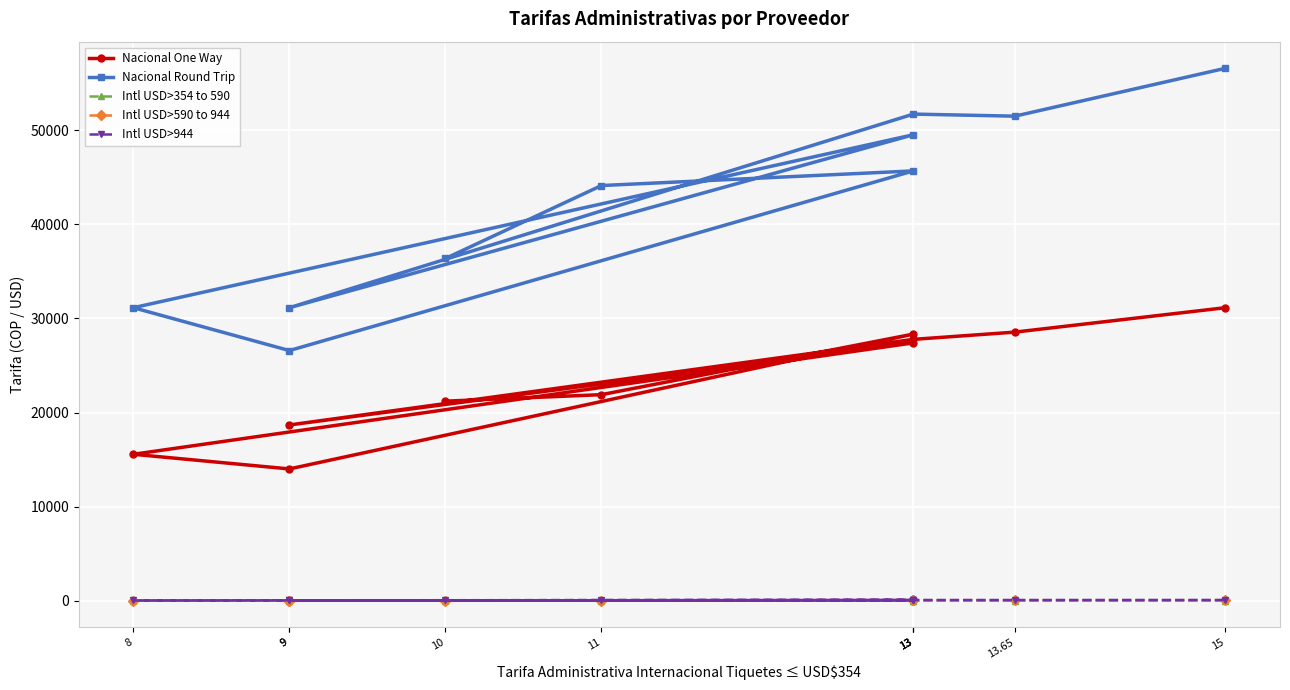

In Nacional Round Trip, how many points are higher than both neighbors (excluding endpoints)?

3